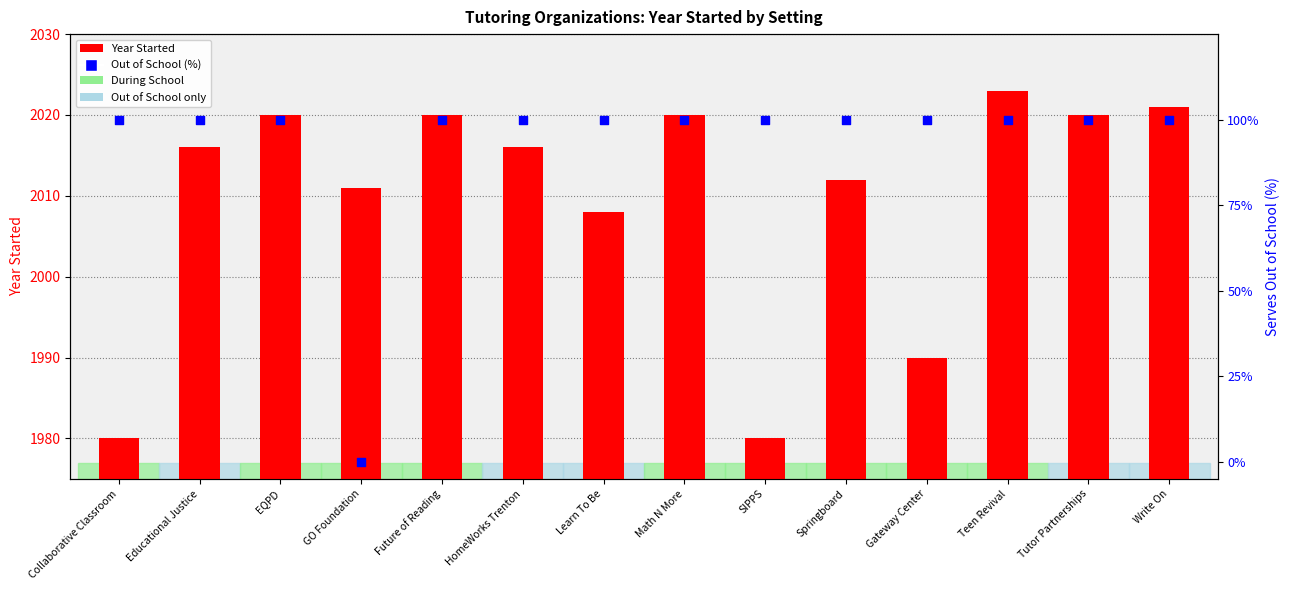

What are all the series names shown in the legend?

Year Started, Out of School (%)